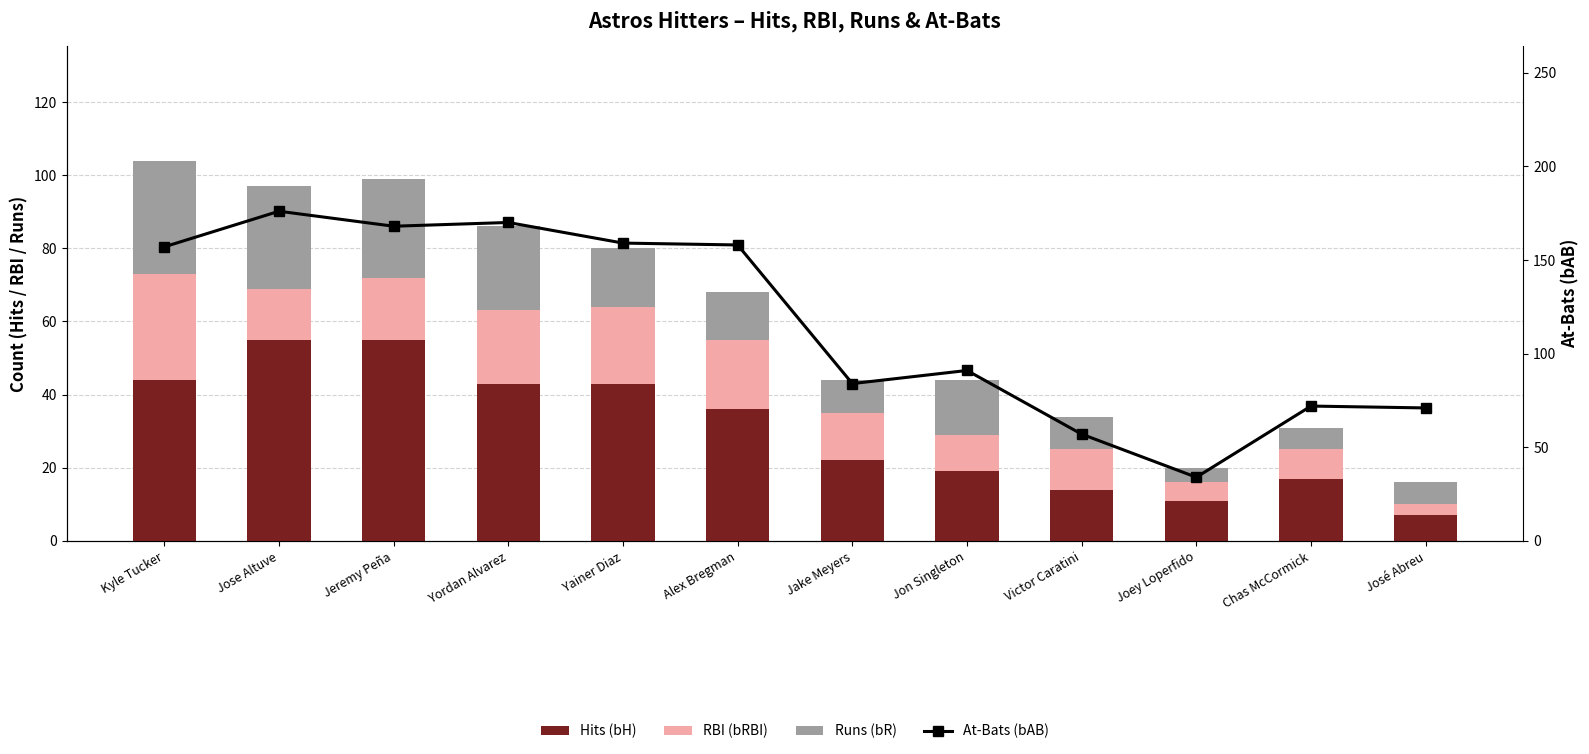

What is the maximum value shown in the chart?

176